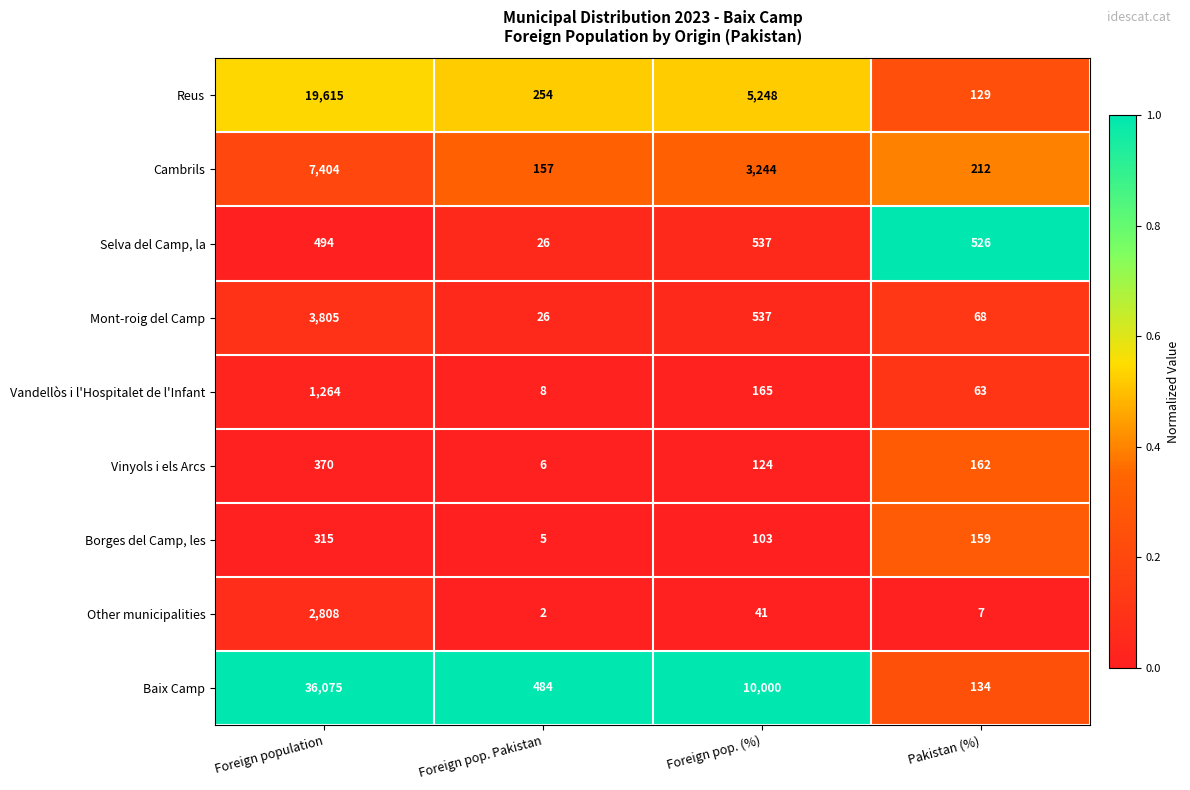

List the series in order of their peak value, highest first.

Baix Camp, Reus, Cambrils, Mont-roig del Camp, Other municipalities, Vandellòs i l'Hospitalet de l'Infant, Selva del Camp, la, Vinyols i els Arcs, Borges del Camp, les